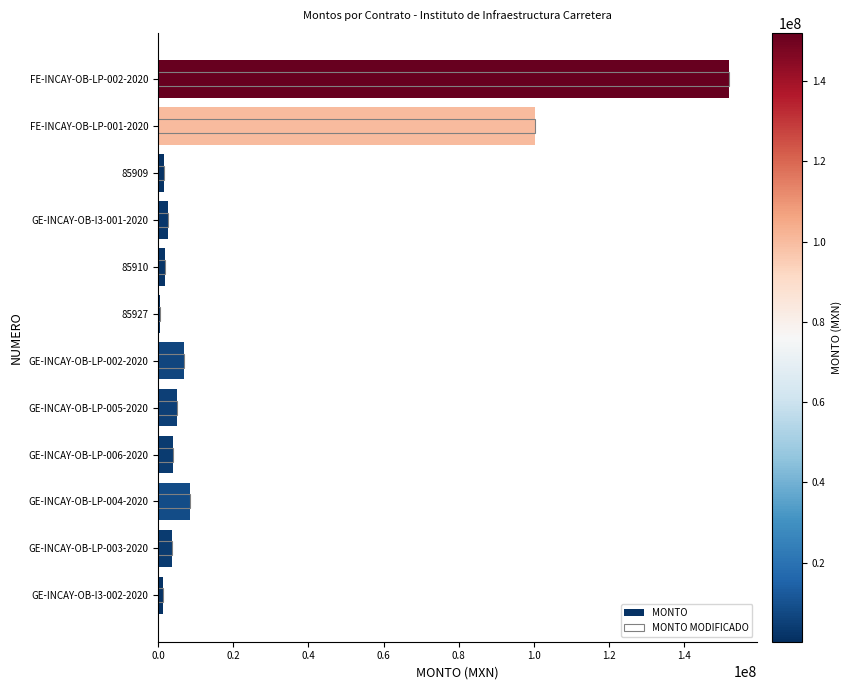

How many data points in MONTO MODIFICADO are less than 3899884?

6